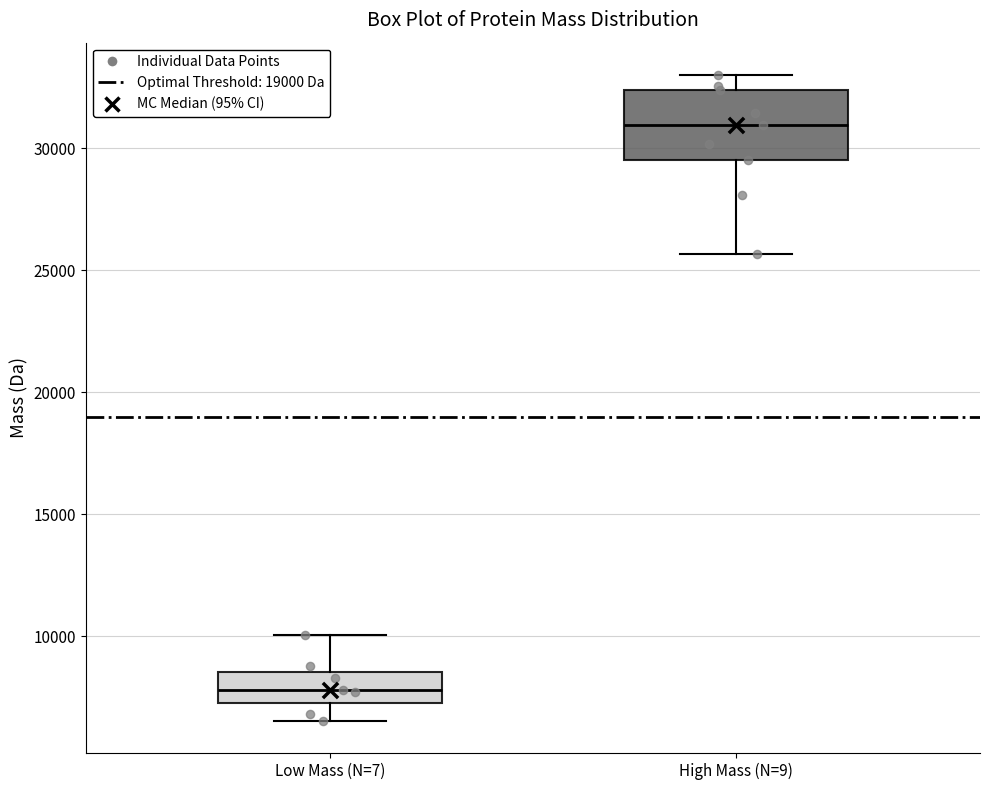

Reading left to right, read every box against the y-axis: the position of its median line, the range the box covers, and the ends of its whiskers. The values are not printed on the chart, so give them approximately, as read against the axis.

Low Mass (N=7): median 8000, box 7000 to 8500, whiskers 6500 to 10000
High Mass (N=9): median 31000, box 29500 to 32500, whiskers 25500 to 33000